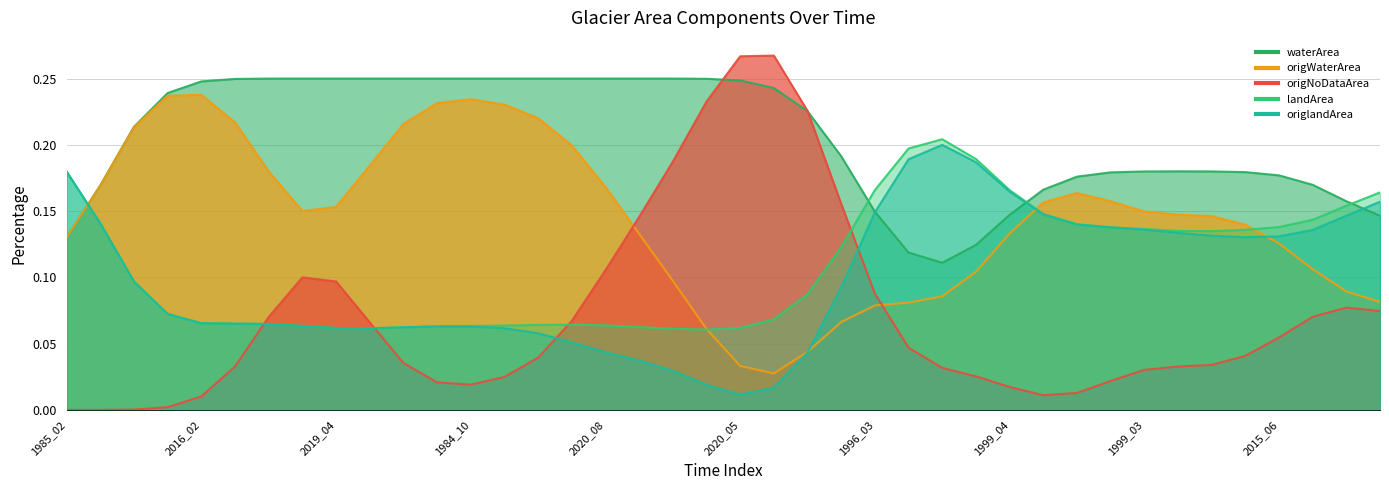

True or false: origNoDataArea has more than 0 points higher than both neighbors.

True